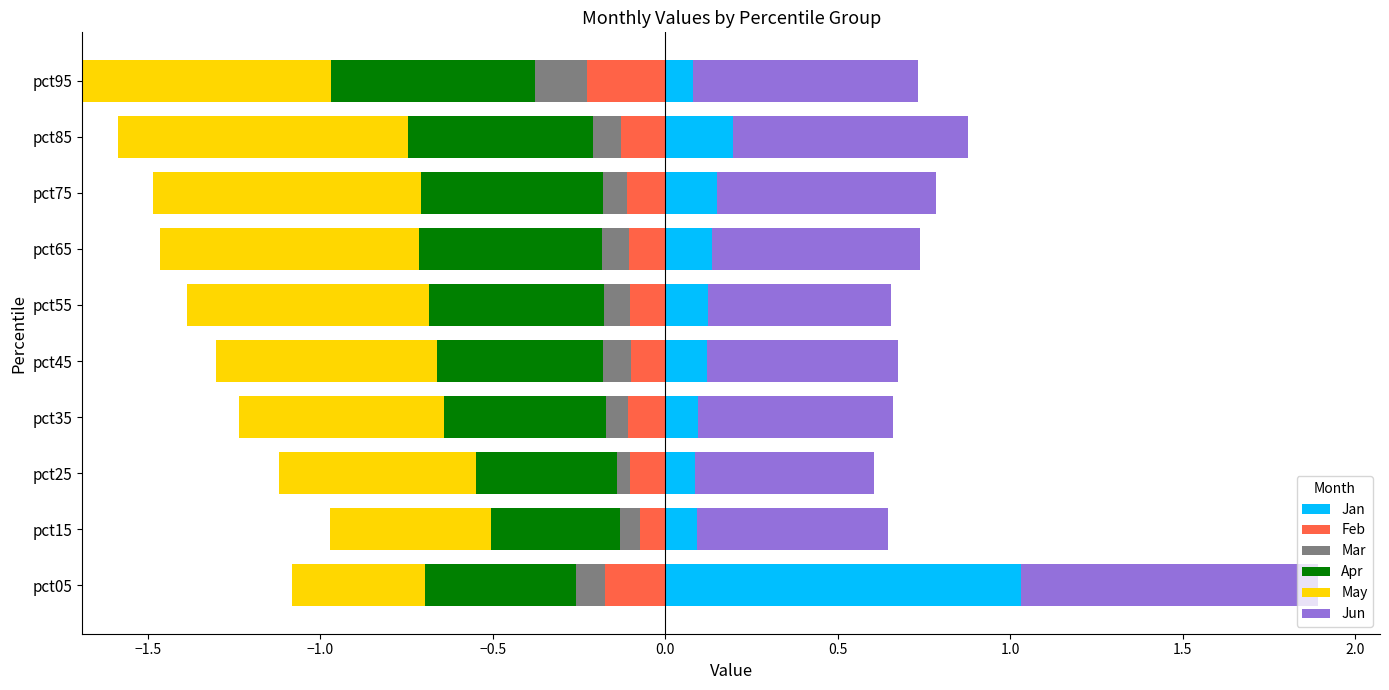

What is the sum of all Jan values?

2.1